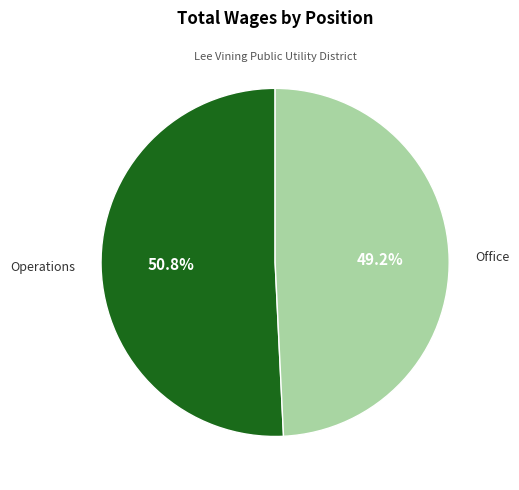

Is Office the majority of the pie?

No